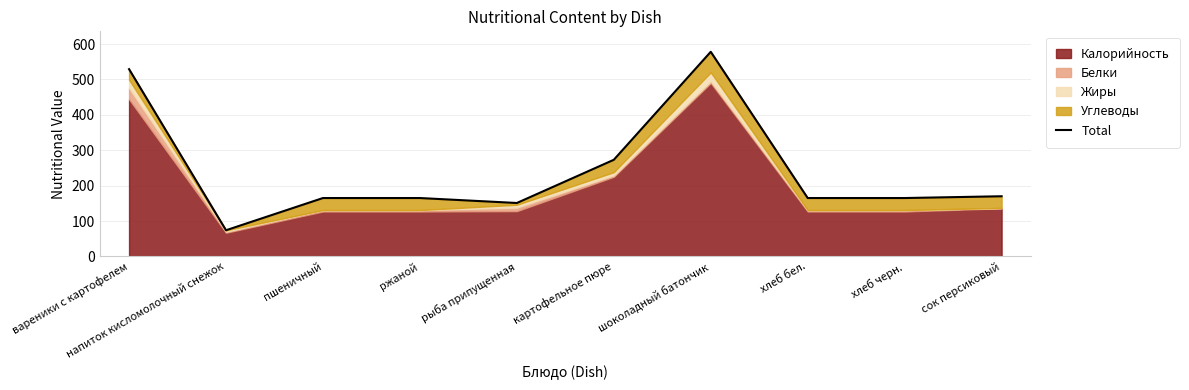

What is the sum of the values at напиток кисломолочный снежок and рыба припущенная?

225